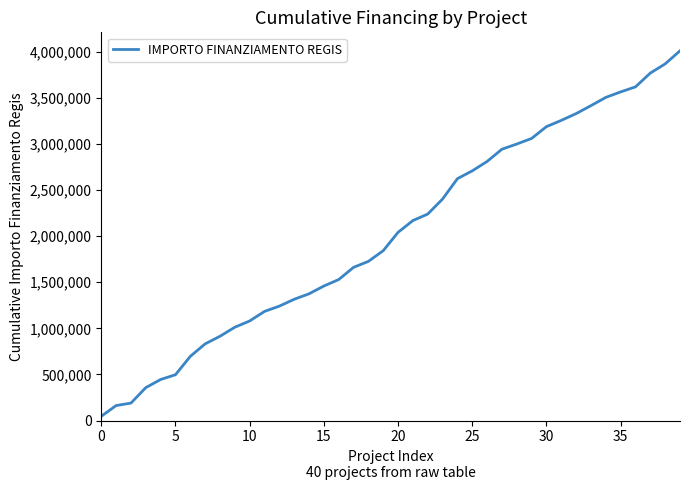

What is the greatest value displayed?

4010202.8